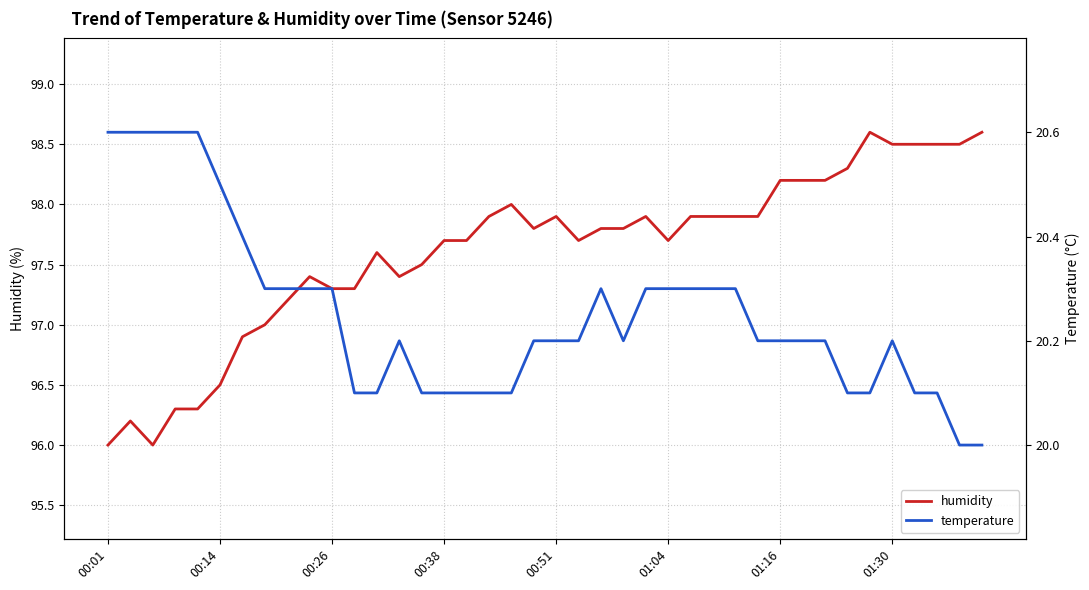

What is the maximum value for humidity?

98.6